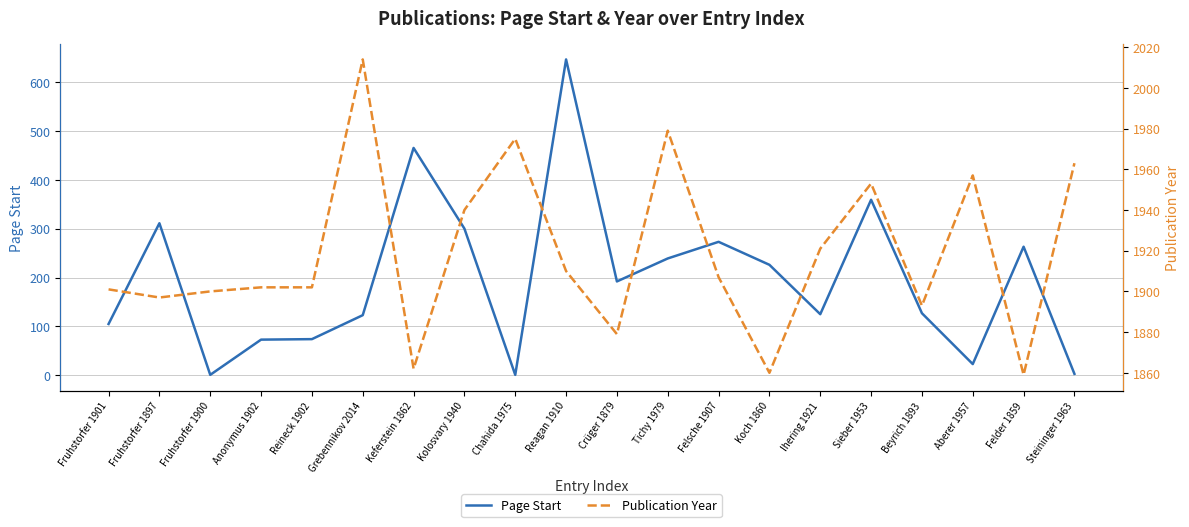

At which label is Page Start closest to 323?

Fruhstorfer 1897